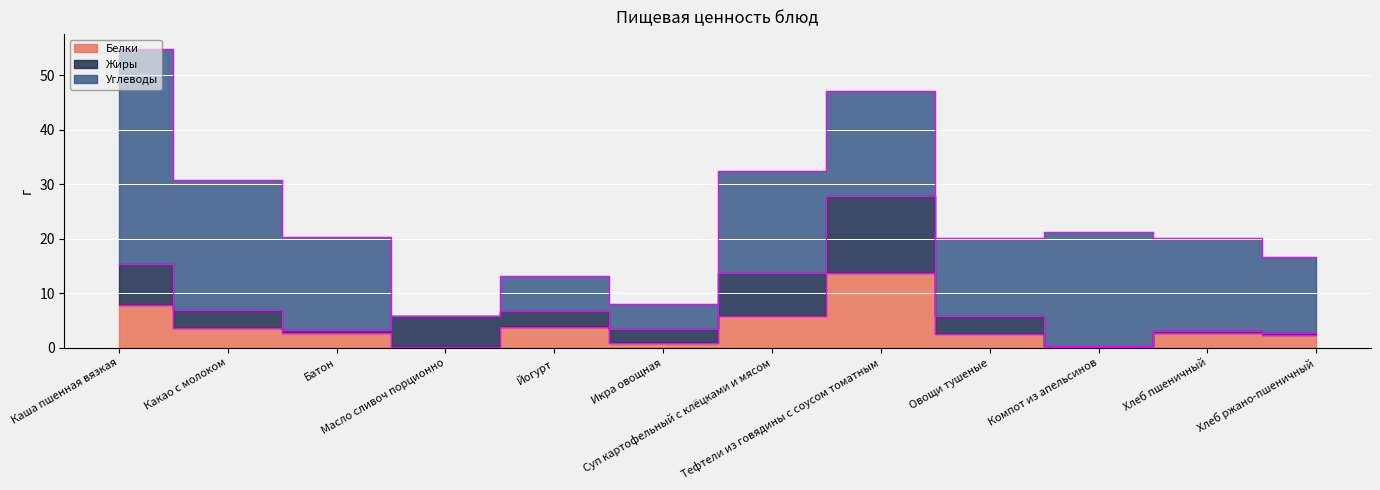

At which category is the sum across all series the highest?

Каша пшенная вязкая